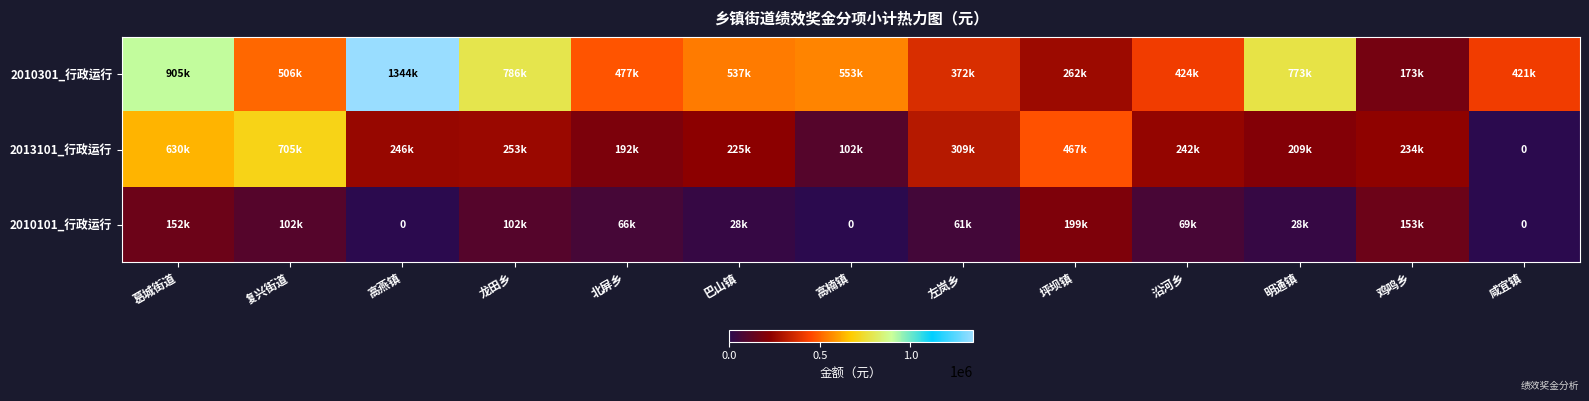

The value of 2010101_行政运行 at 沿河乡 is 47739. True or false?

False